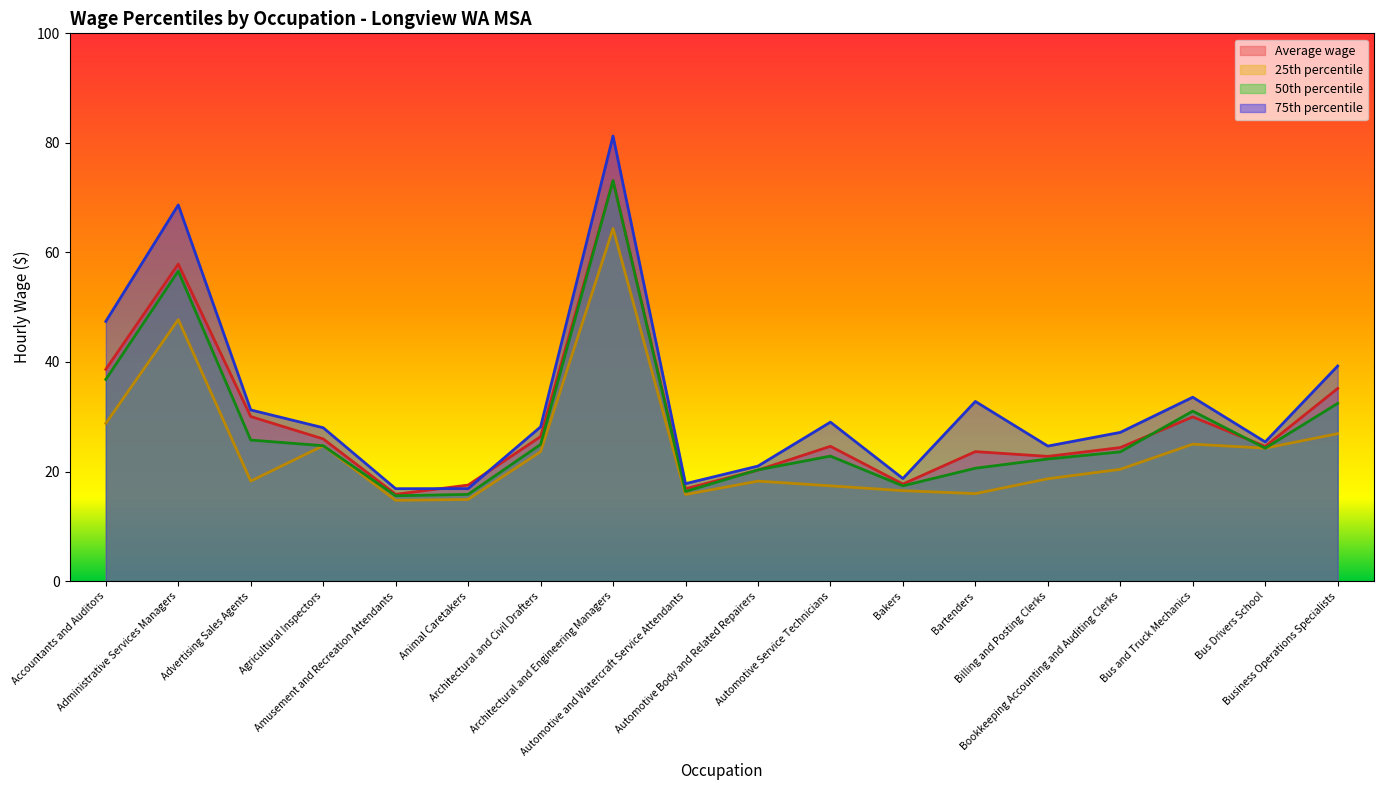

Which series has the widest spread of values?

75th percentile